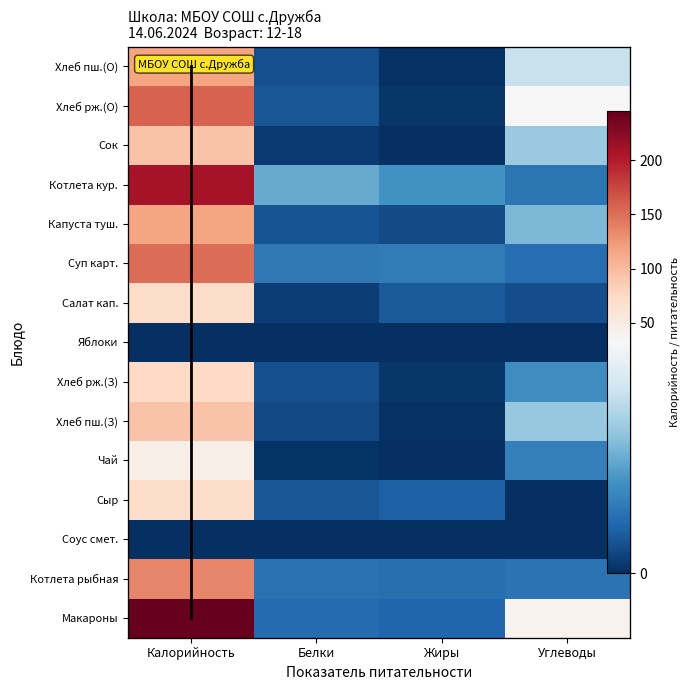

Rank the series by their maximum value, from lowest to highest.

Соус смет., Яблоки, Чай, Салат кап., Сыр, Хлеб рж.(З), Сок, Хлеб пш.(З), Капуста туш., Хлеб пш.(О), Котлета рыбная, Суп карт., Хлеб рж.(О), Котлета кур., Макароны